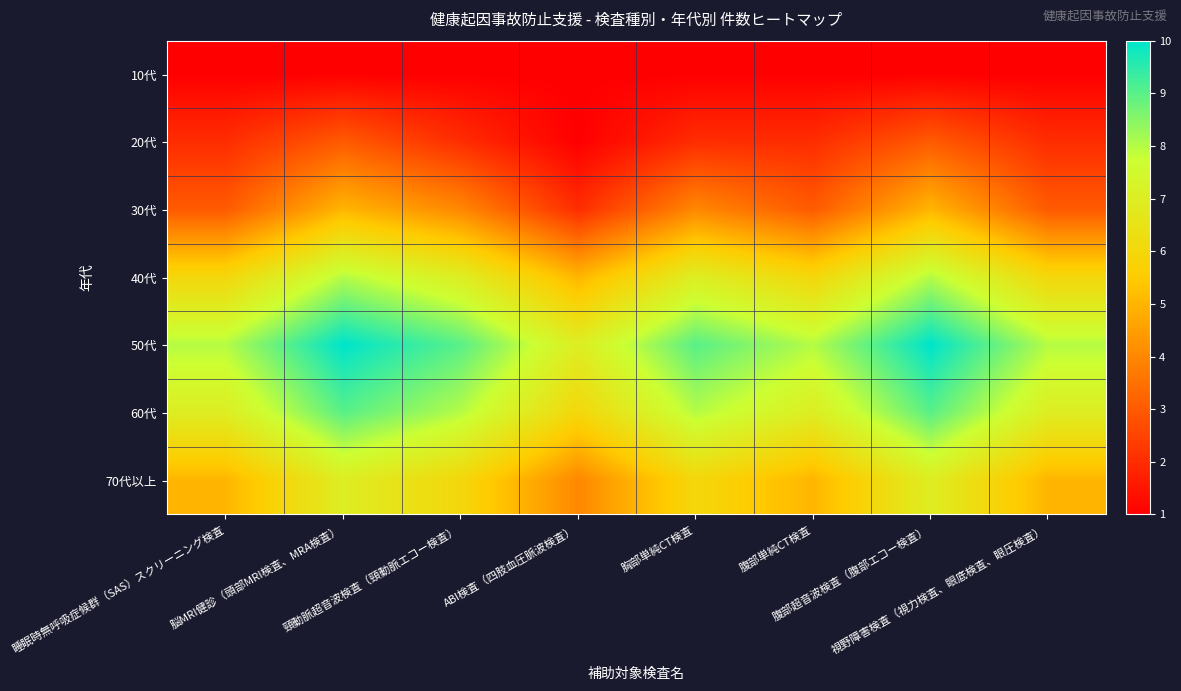

Rank the series at 胸部単純CT検査 from lowest to highest value.

10代, 20代, 30代, 70代以上, 40代, 60代, 50代